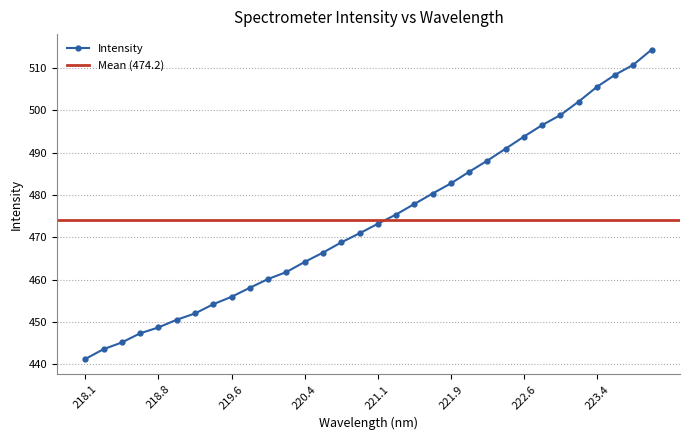

Is this an area chart (filled region under the line)?

No